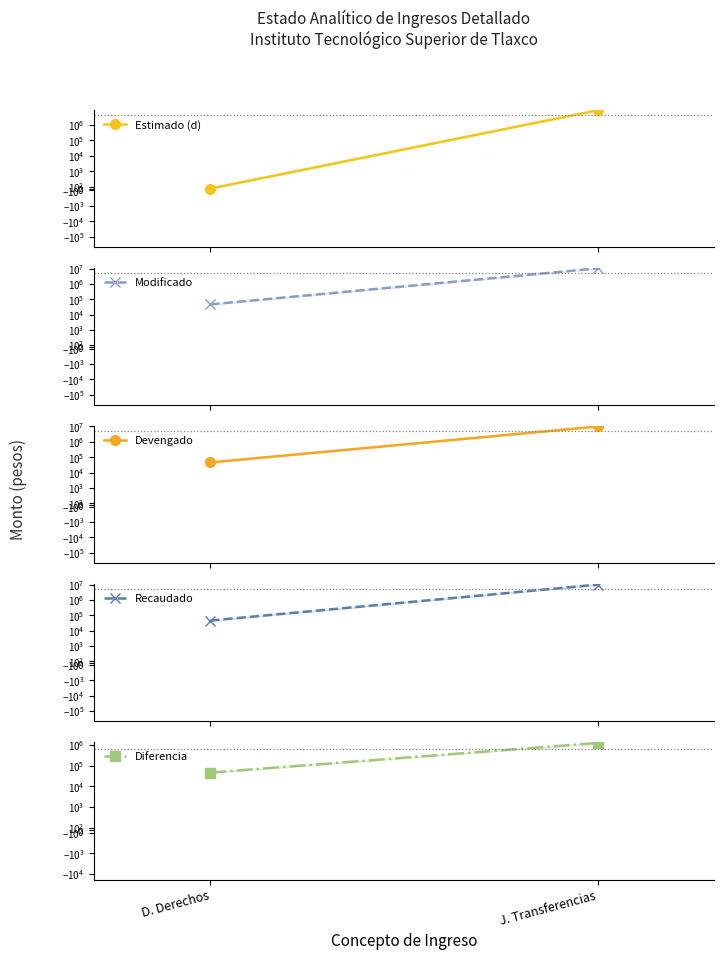

The Devengado series shows 13915679.0 at J. Transferencias. True or false?

False